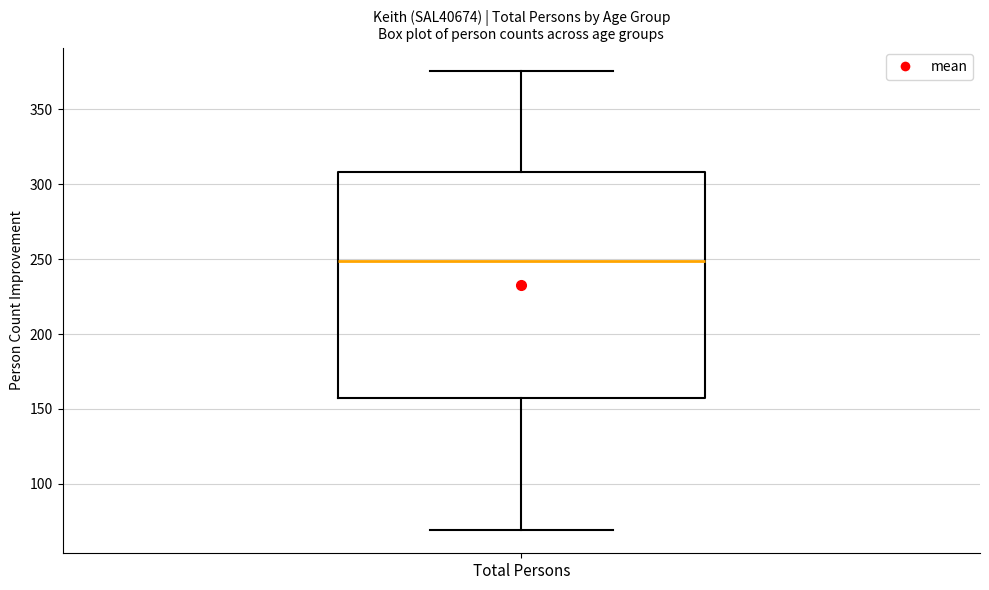

Read this box plot against the y-axis: the position of the median line, the range covered by the box, and the ends of both whiskers. The values are not printed on the chart, so give them approximately, as read against the axis.

median 250, box 155 to 310, whiskers 70 to 375